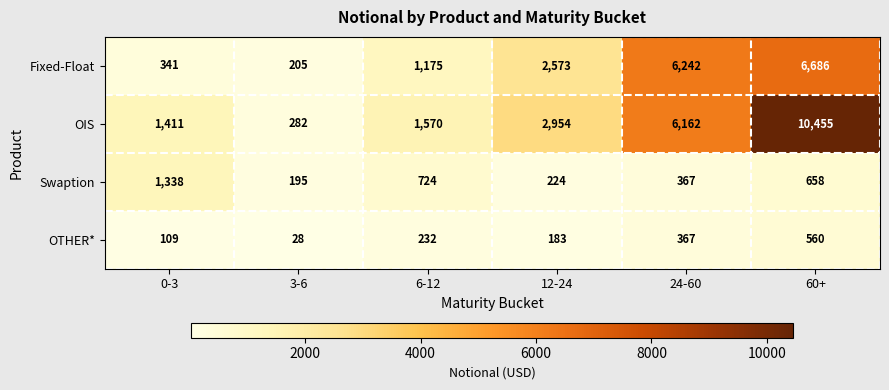

The OTHER* series shows 236 at 24-60. True or false?

False